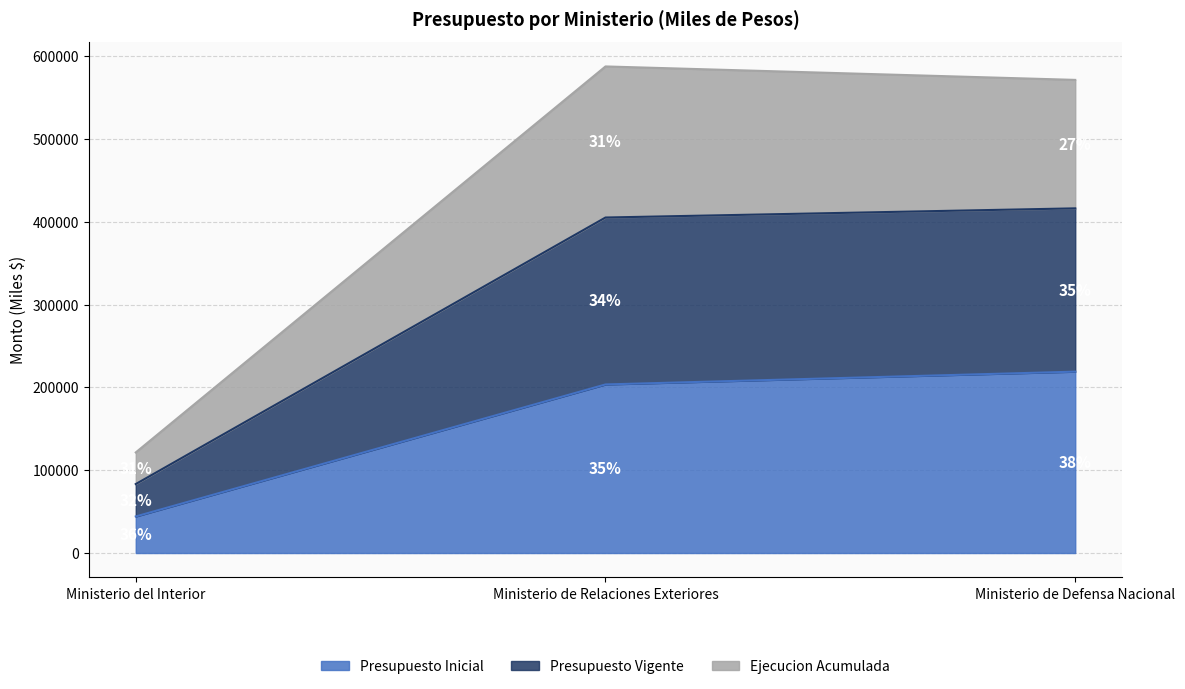

Which category has the lowest value in the Presupuesto Inicial series?

Ministerio del Interior